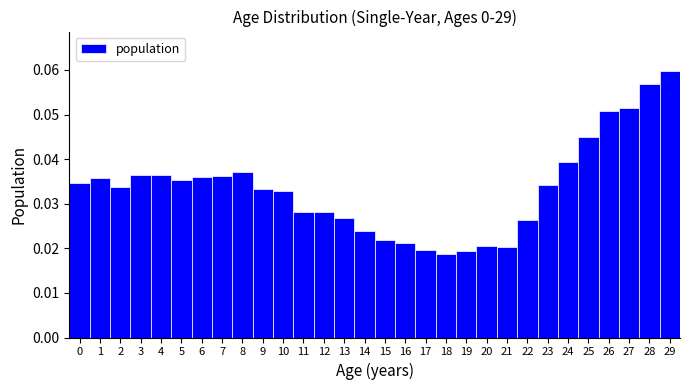

Which range on the x-axis has the tallest bar?

28.5 to 29.5